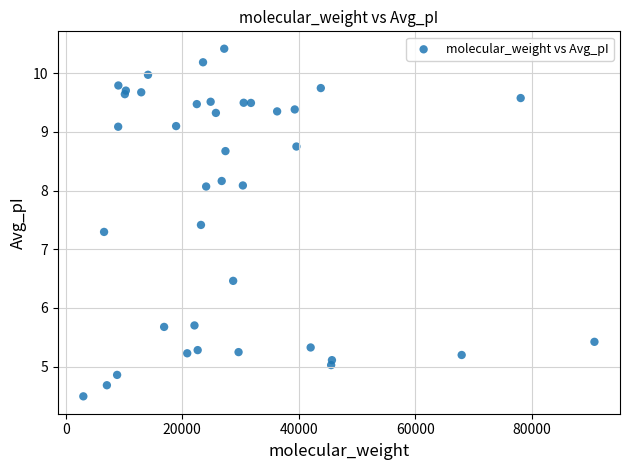

What Y value in the scatter plot is closest to 7?

7.3